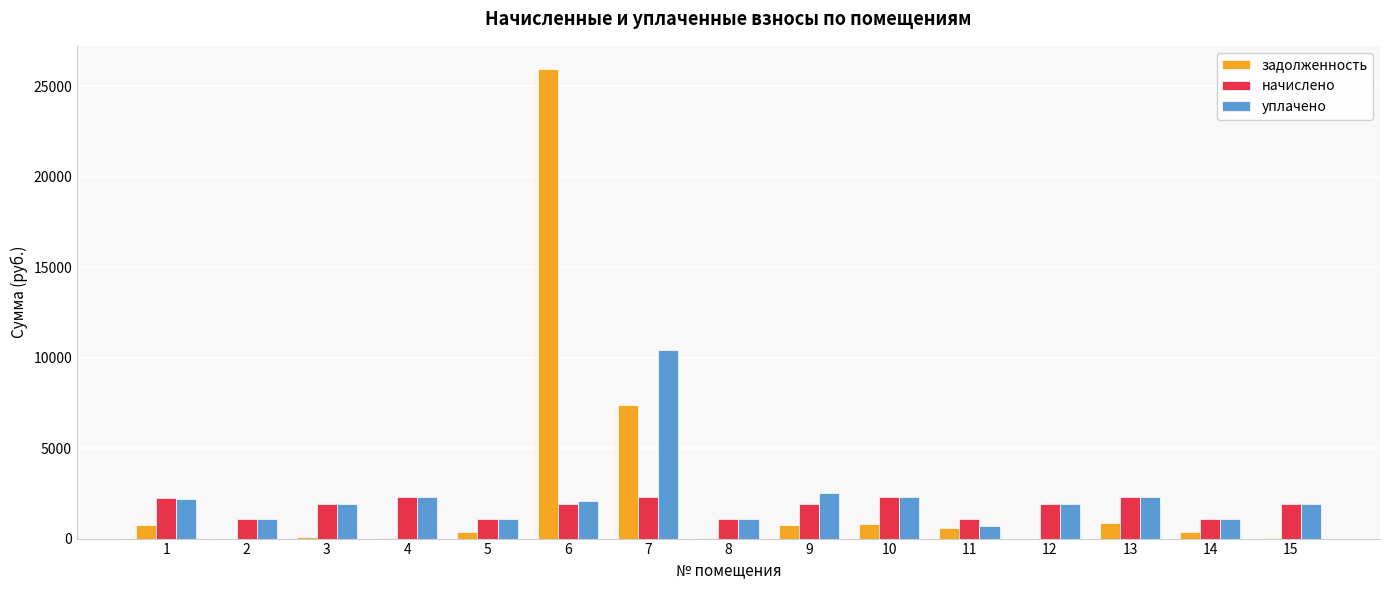

How many groups of bars are there?

15